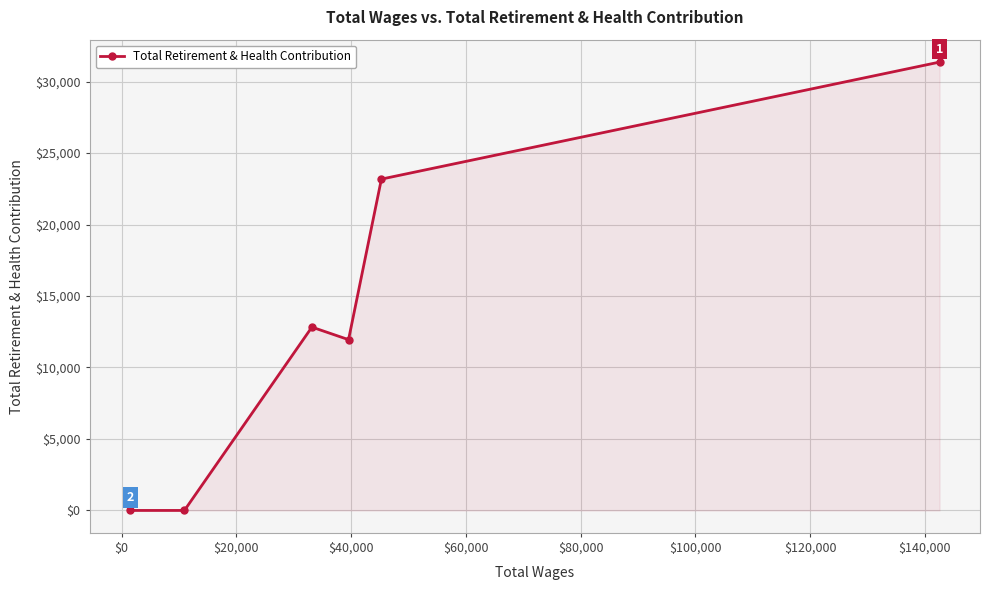

What is the difference between the second highest and second lowest values?

23177